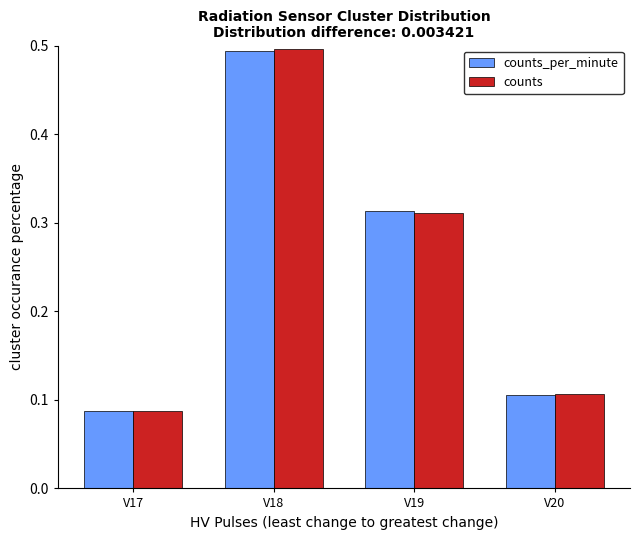

Is the value of counts at V19 greater than the value of counts_per_minute at V18?

No